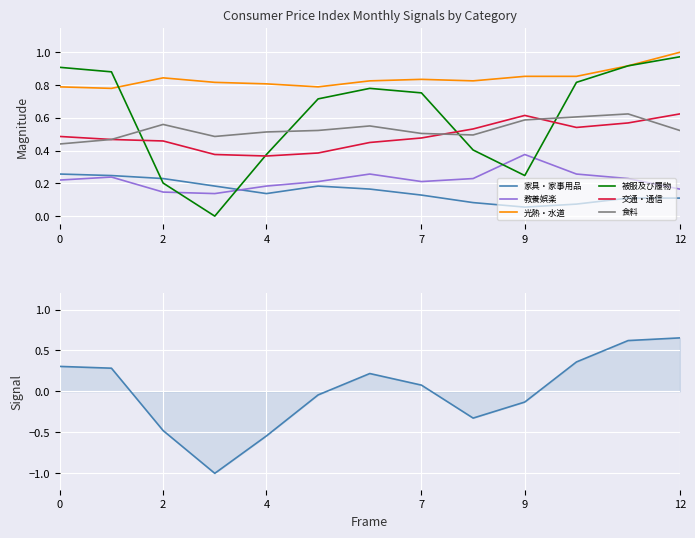

Which series has the largest total across all categories?

光熱・水道